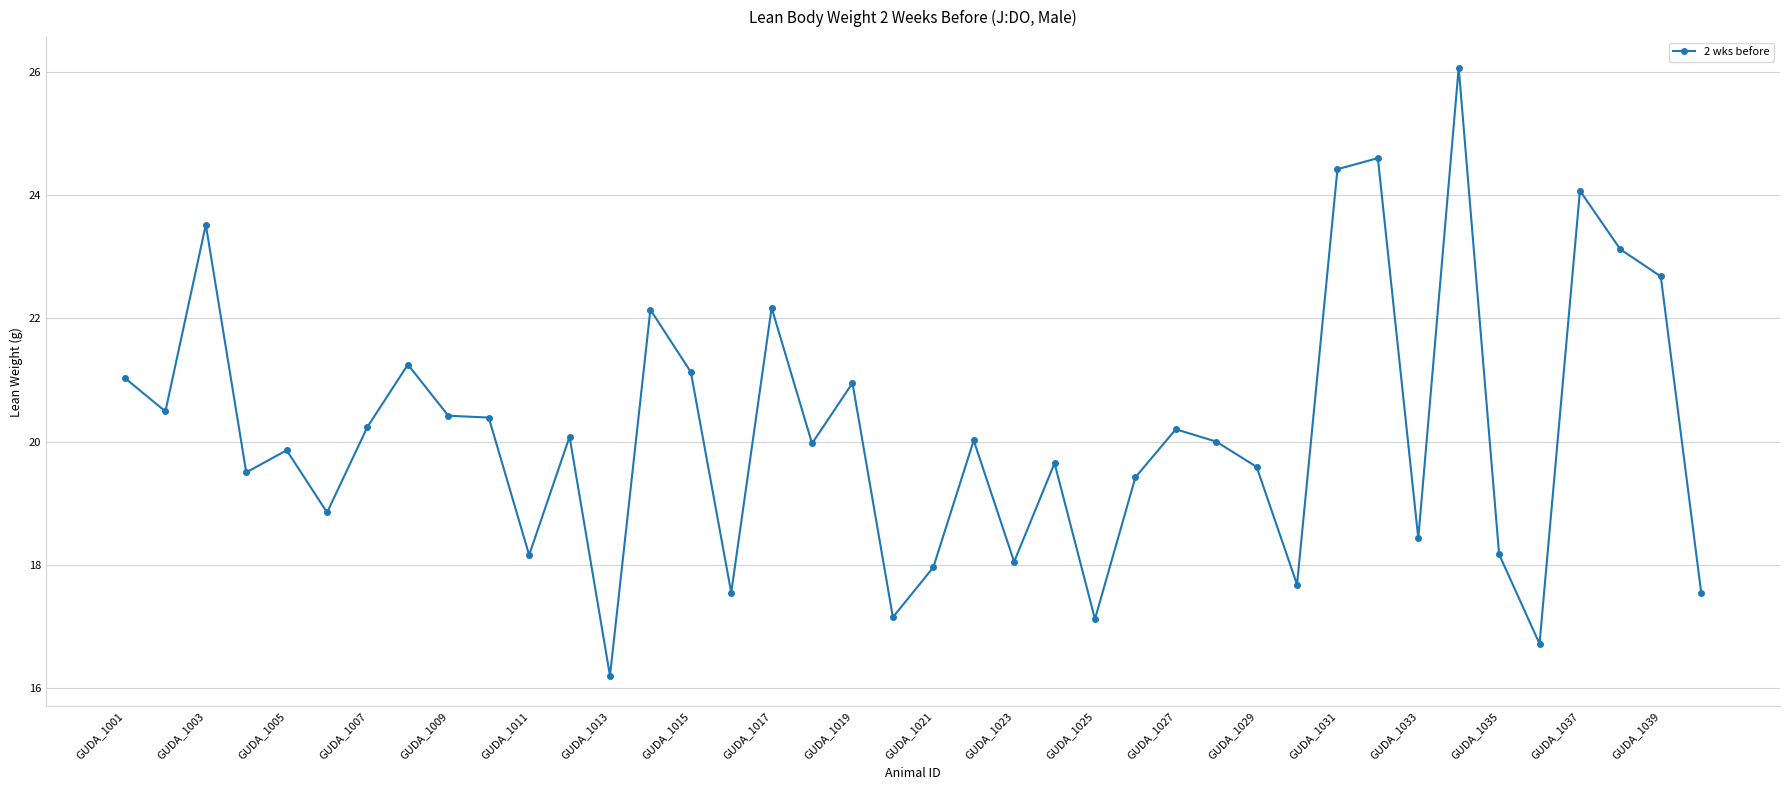

What is the smallest value displayed?

16.2